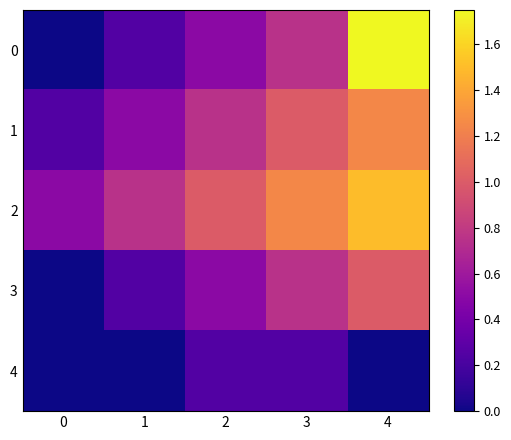

At 0, list the series in order from largest to smallest.

2, 1, 0, 3, 4